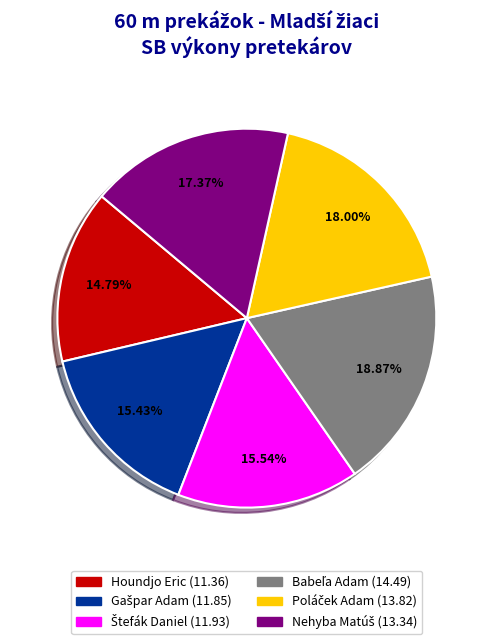

Count the number of slices in the pie.

6